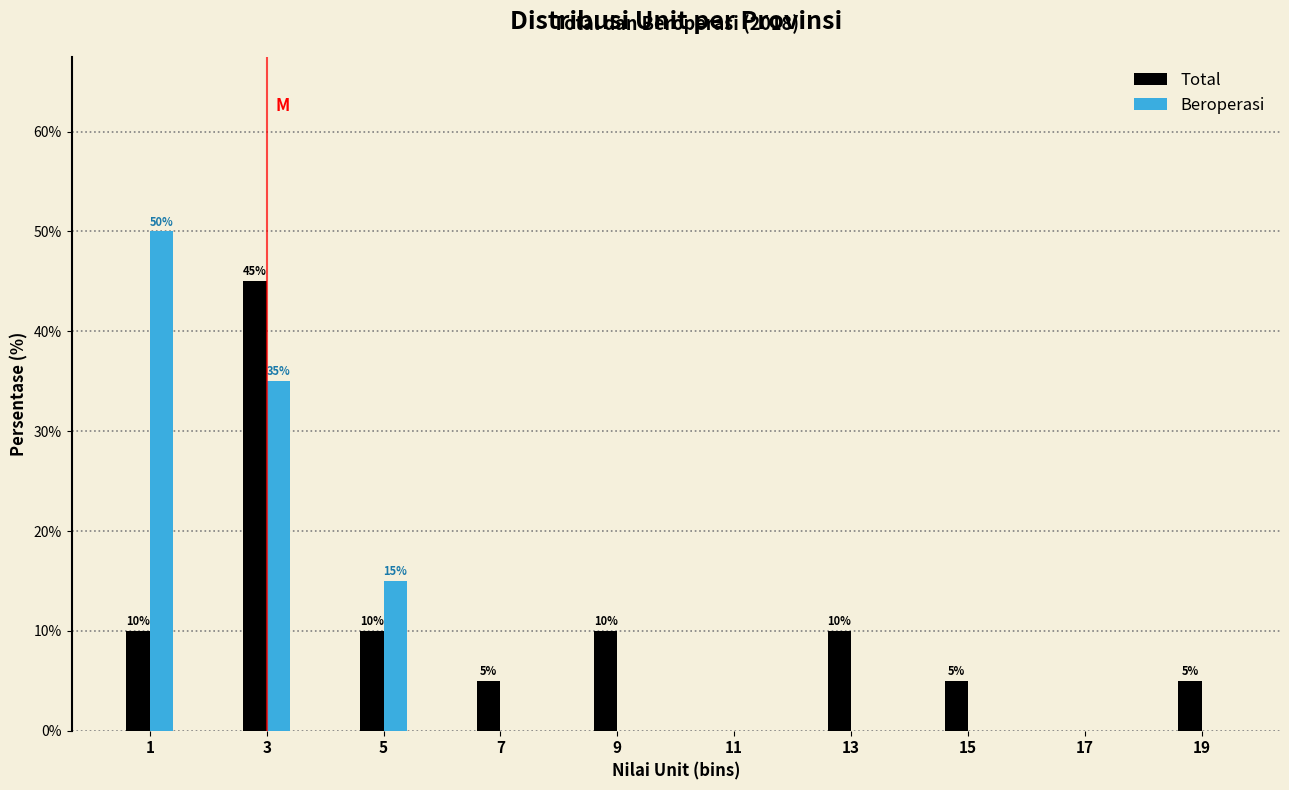

Reading left to right, transcribe all the data shown in this chart.

Total: 1=10	3=45	5=10	7=5	9=10	11=0	13=10	15=5	17=0	19=5
Beroperasi: 1=50	3=35	5=15	7=0	9=0	11=0	13=0	15=0	17=0	19=0